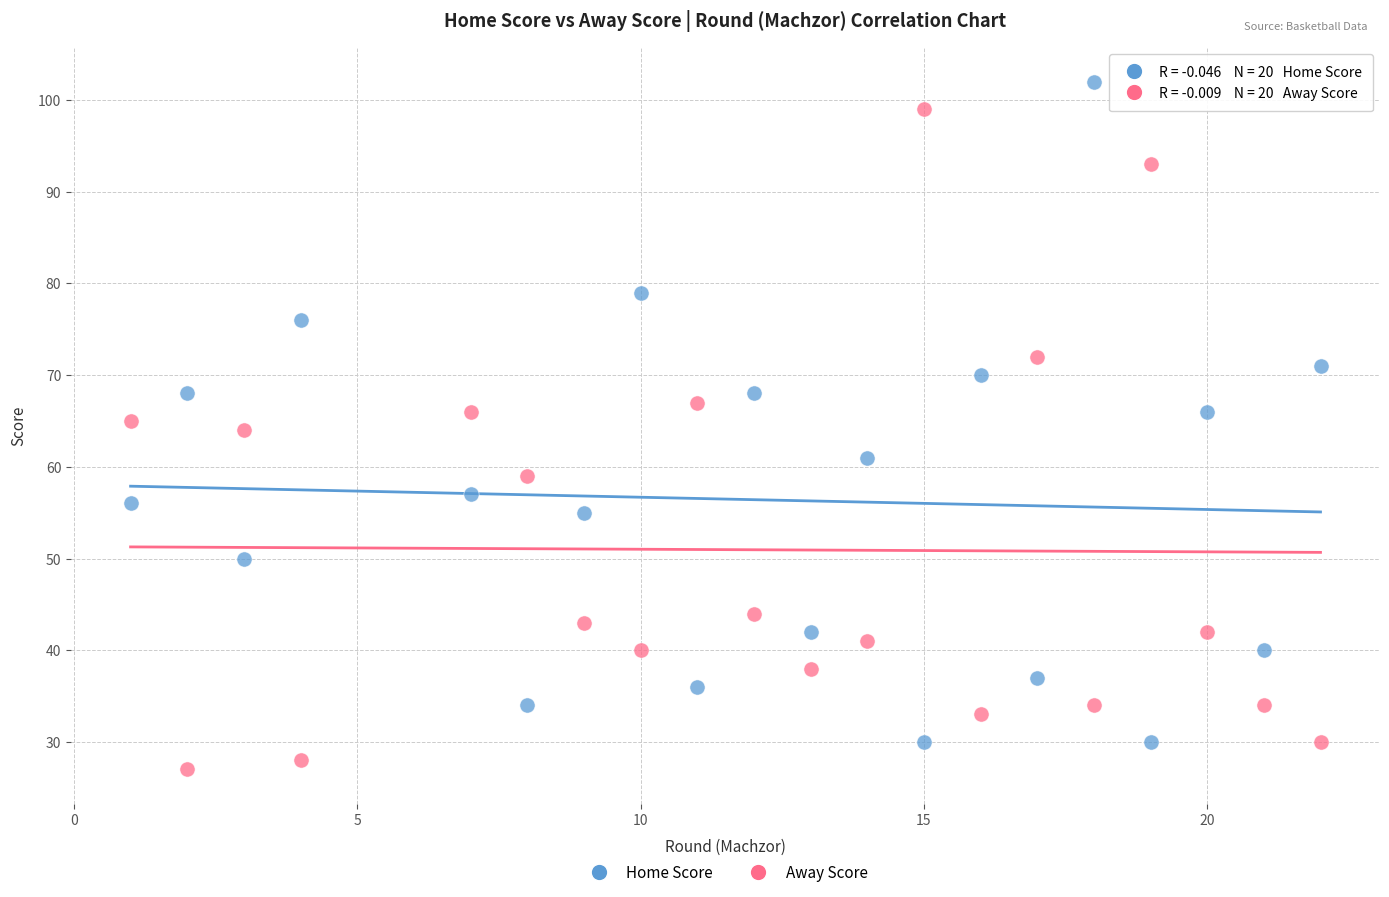

Across all data points, what is the range of Y values (max minus min)?

75